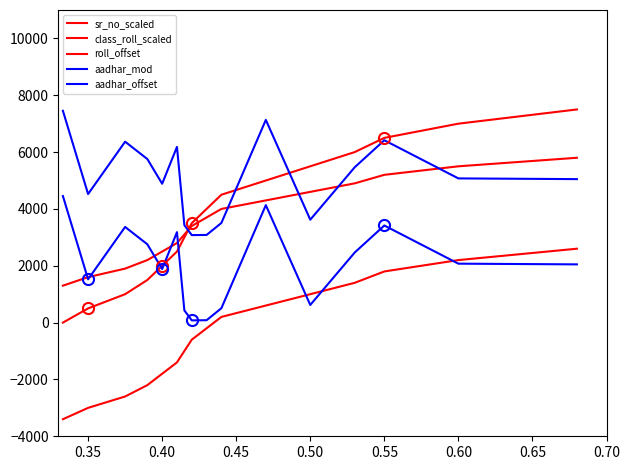

Does the chart display data point markers on the line(s)?

No